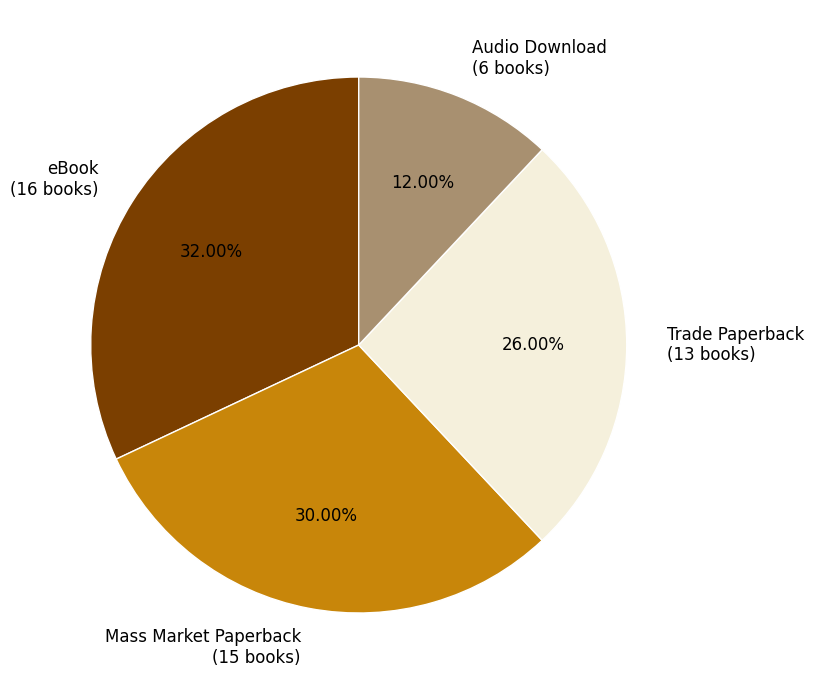

What is the total percentage of Audio Download and Trade Paperback?

38.0%